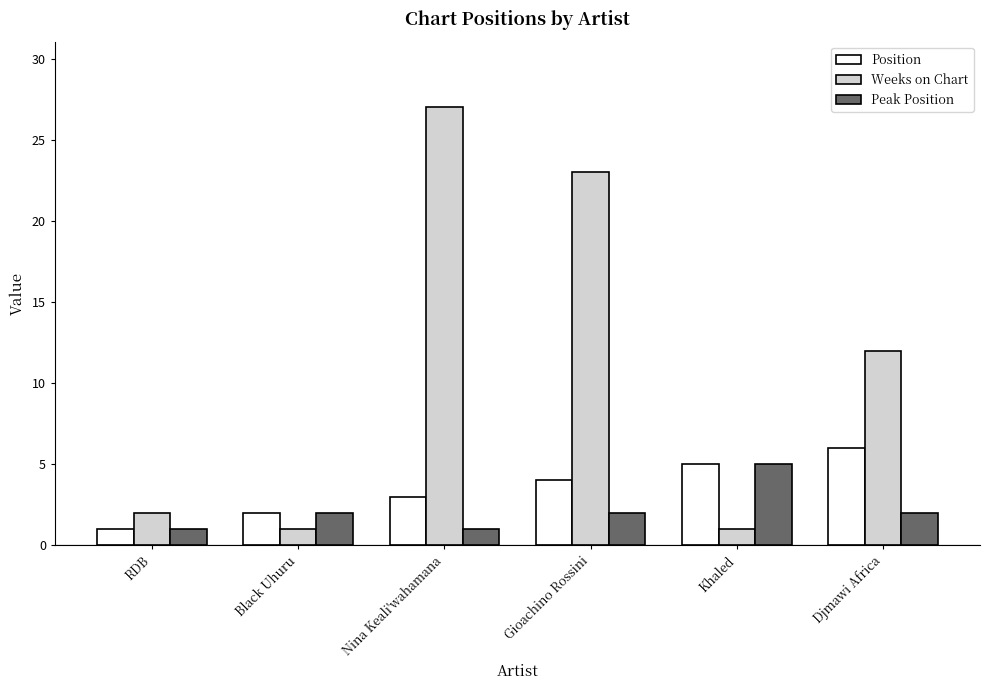

Reading left to right, extract all data points from this chart.

Position: RDB=1	Black Uhuru=2	Nina Keali'wahamana=3	Gioachino Rossini=4	Khaled=5	Djmawi Africa=6
Weeks on Chart: RDB=2	Black Uhuru=1	Nina Keali'wahamana=27	Gioachino Rossini=23	Khaled=1	Djmawi Africa=12
Peak Position: RDB=1	Black Uhuru=2	Nina Keali'wahamana=1	Gioachino Rossini=2	Khaled=5	Djmawi Africa=2